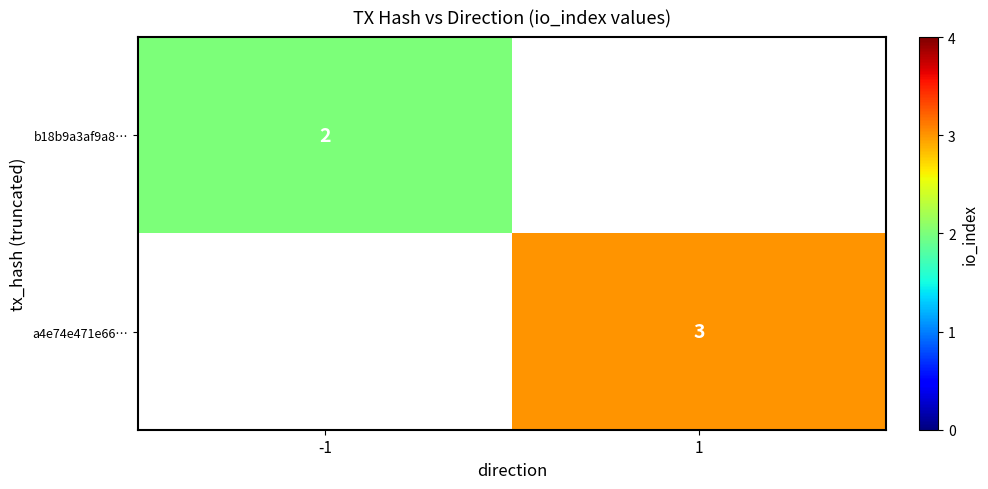

What is the greatest value displayed?

3.0